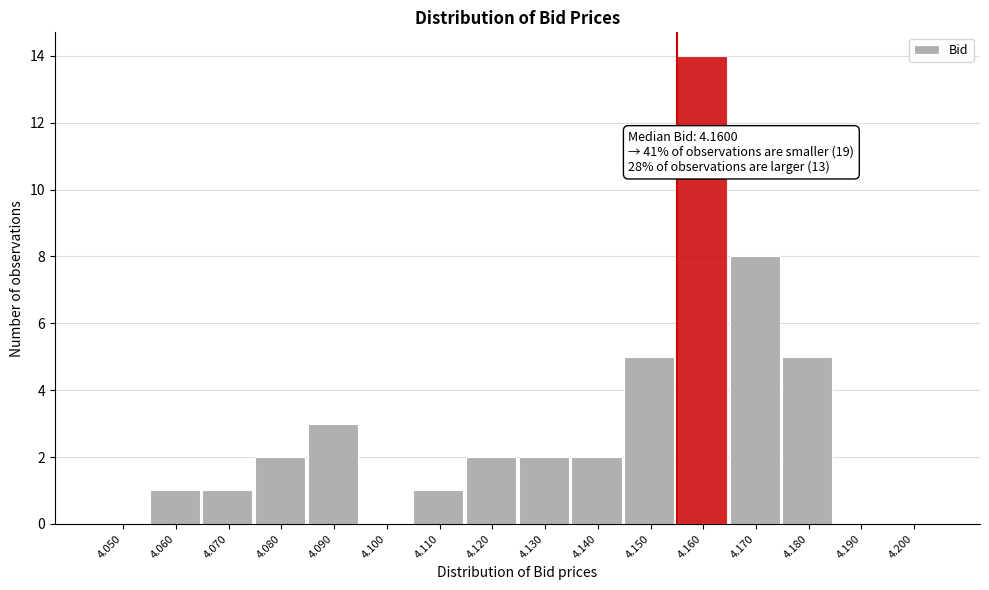

Reading left to right, list all the values displayed in this chart.

4.050=0	4.060=1	4.070=1	4.080=2	4.090=3	4.100=0	4.110=1	4.120=2	4.130=2	4.140=2	4.150=5	4.160=14	4.170=8	4.180=5	4.190=0	4.200=0